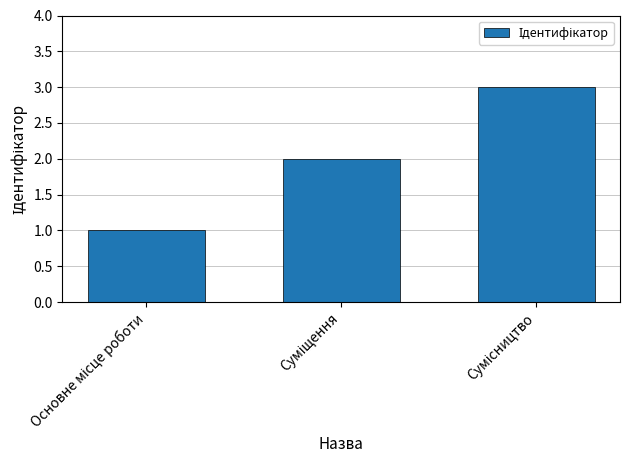

What is the sum of all values?

6